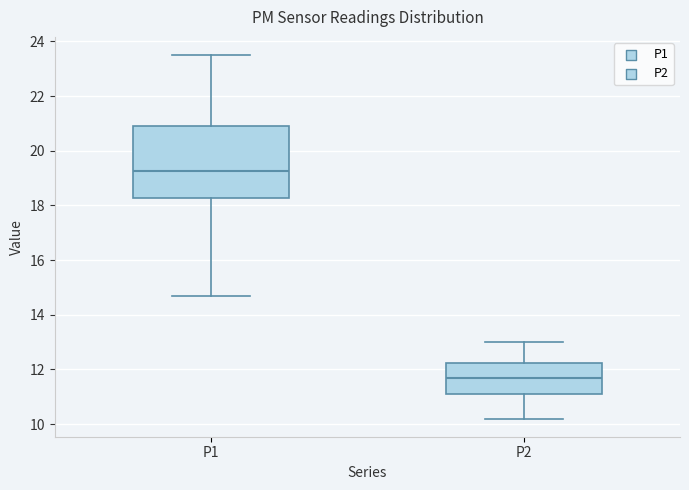

Which box's median line is the lowest?

P2